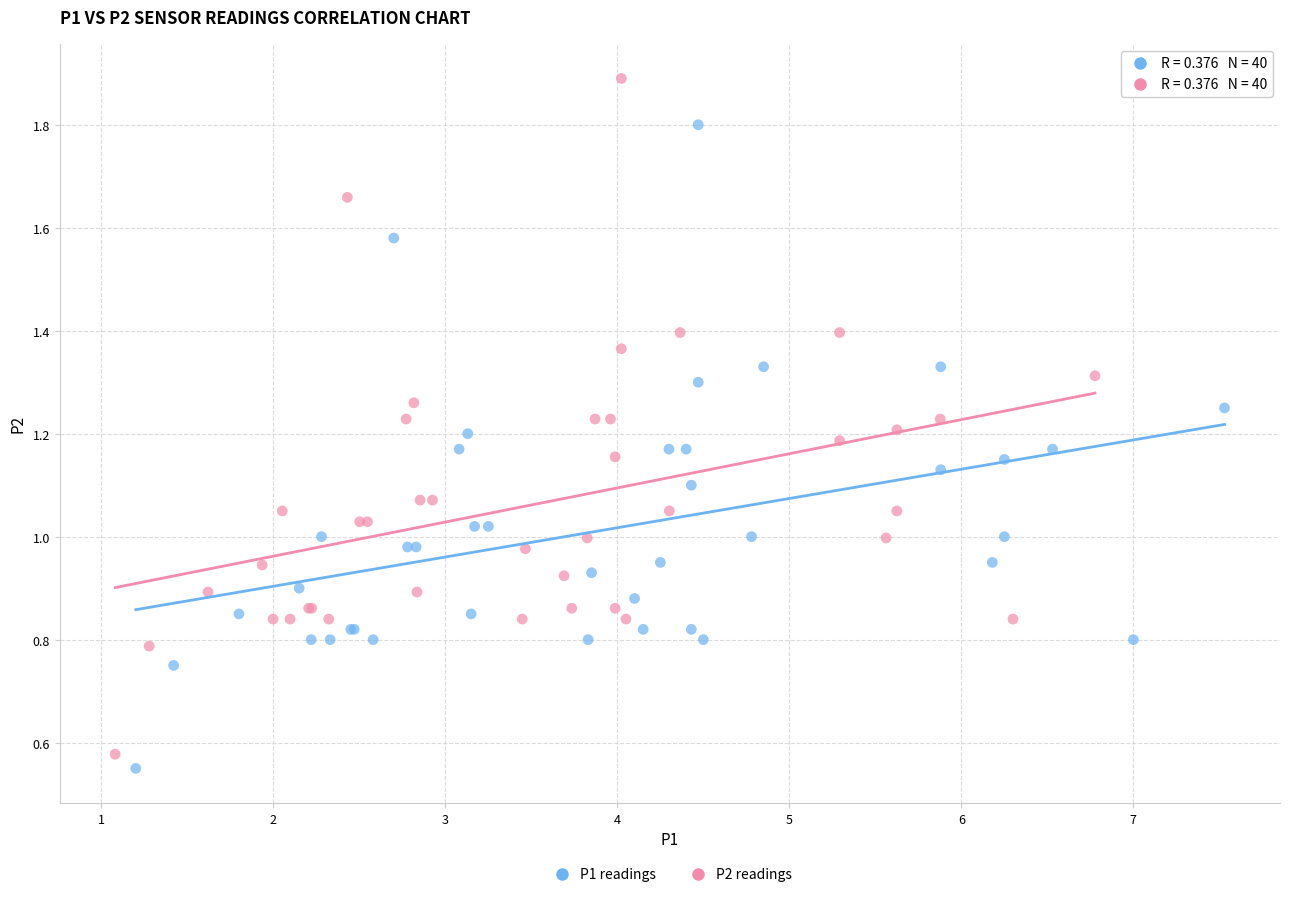

What are all the series names shown in the legend?

P1 readings, P2 readings